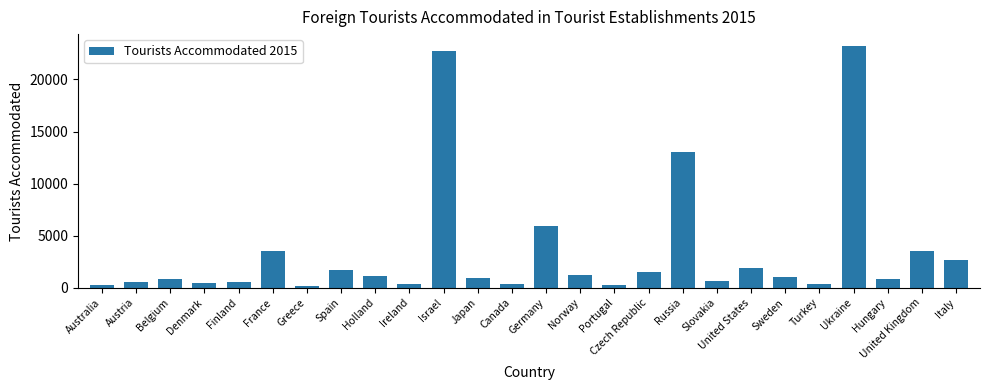

What is the label of the 2nd bar from the right?

United Kingdom